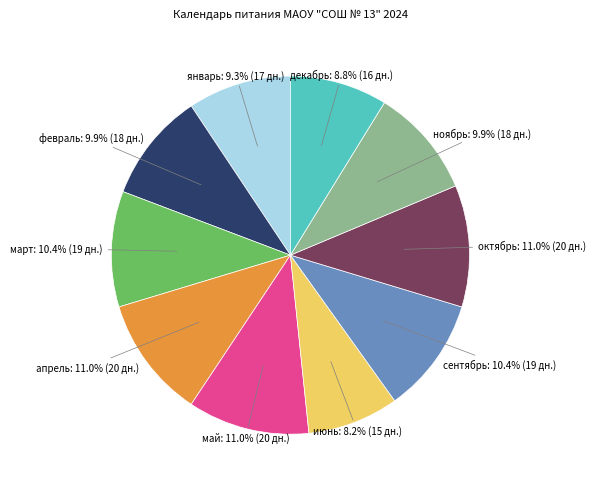

Is there any slice that represents more than half of the pie?

No